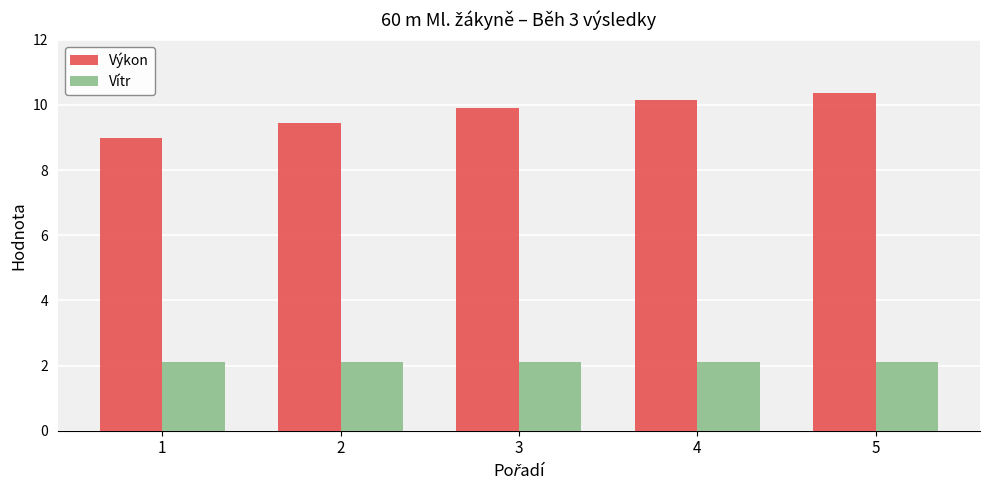

Which series has the widest spread of values?

Výkon